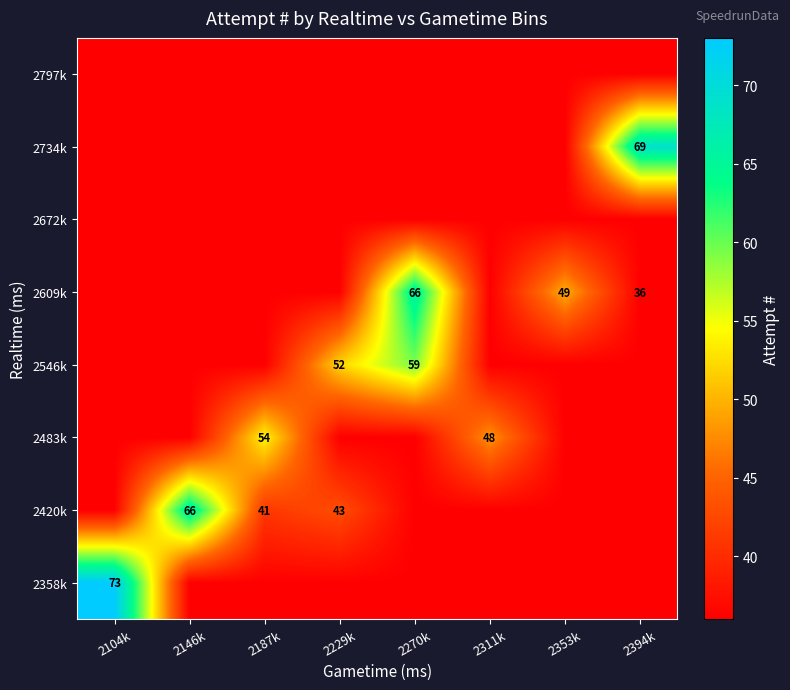

Which category has the highest value across all series?

2104k